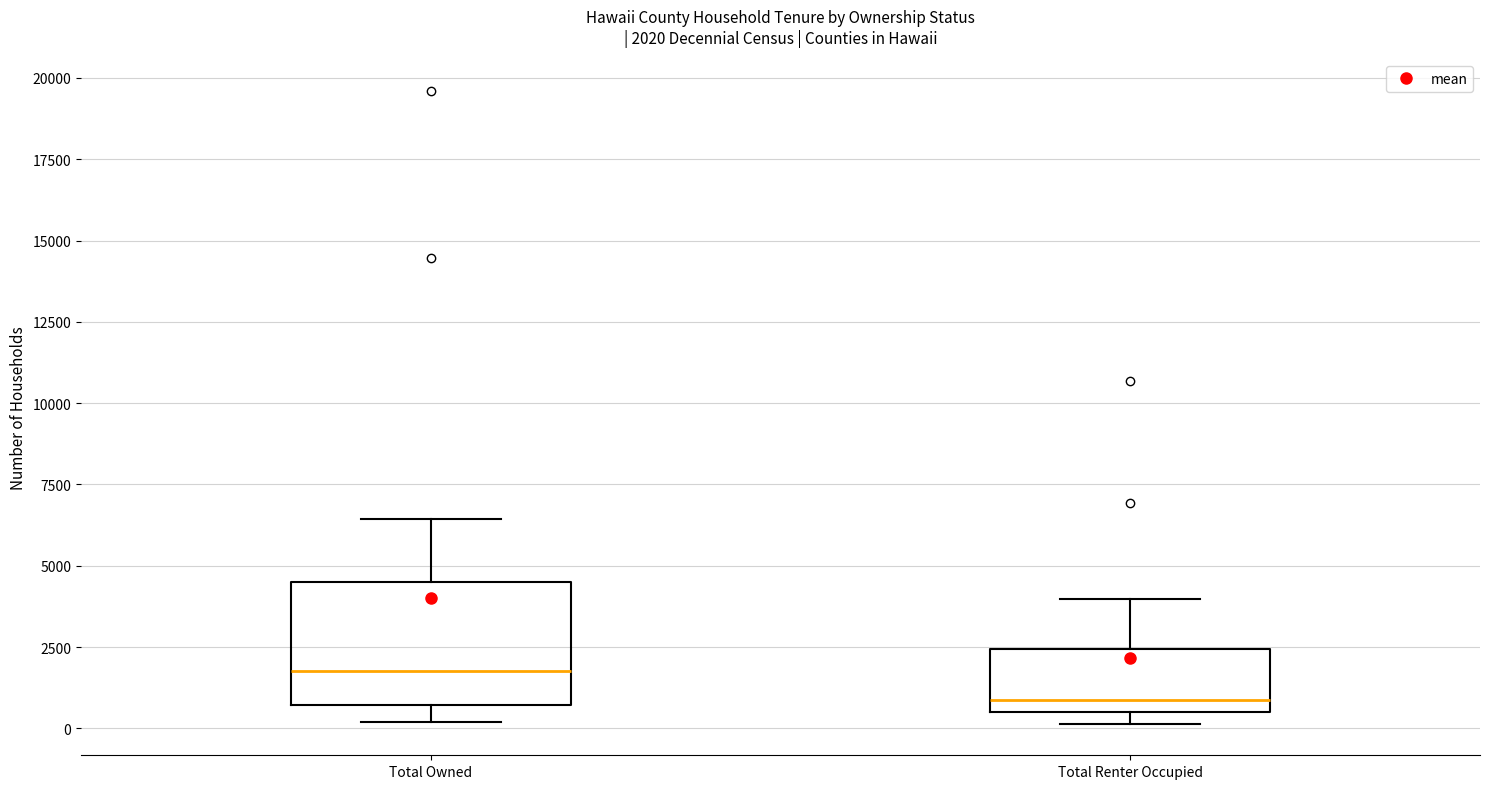

Which box's median line is the lowest?

Total Renter Occupied